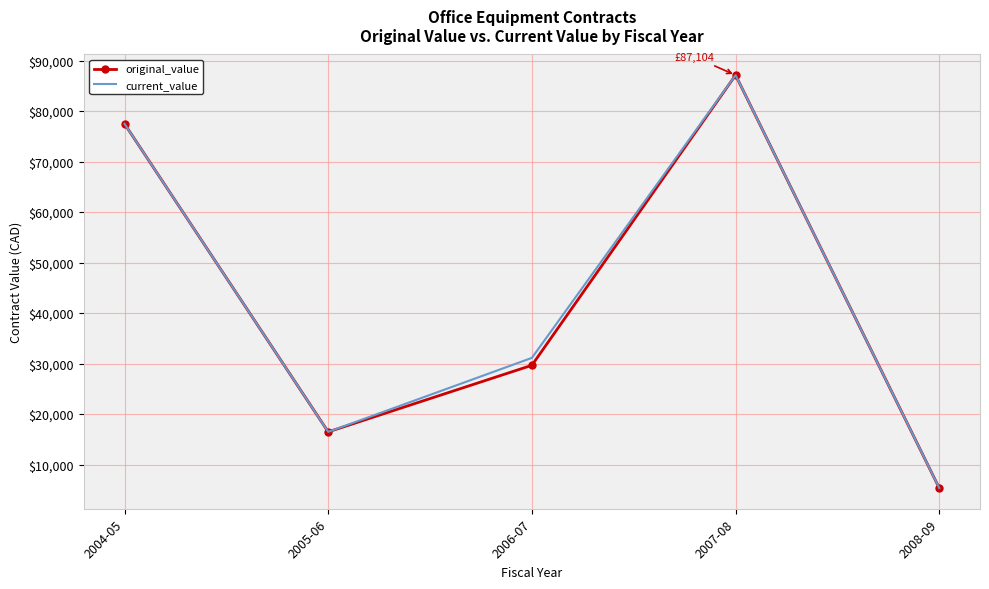

Reading left to right, list all the values displayed in this chart.

original_value: 77472.0	16470.0	29655.4	87104.4	5340.4
current_value: 77472.0	16470.0	31122.4	87104.4	5340.4